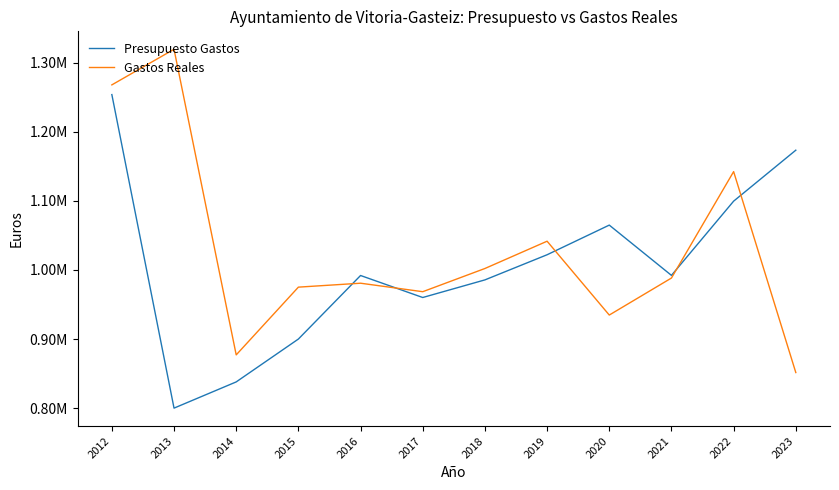

What are all the series names shown in the legend?

Presupuesto Gastos, Gastos Reales